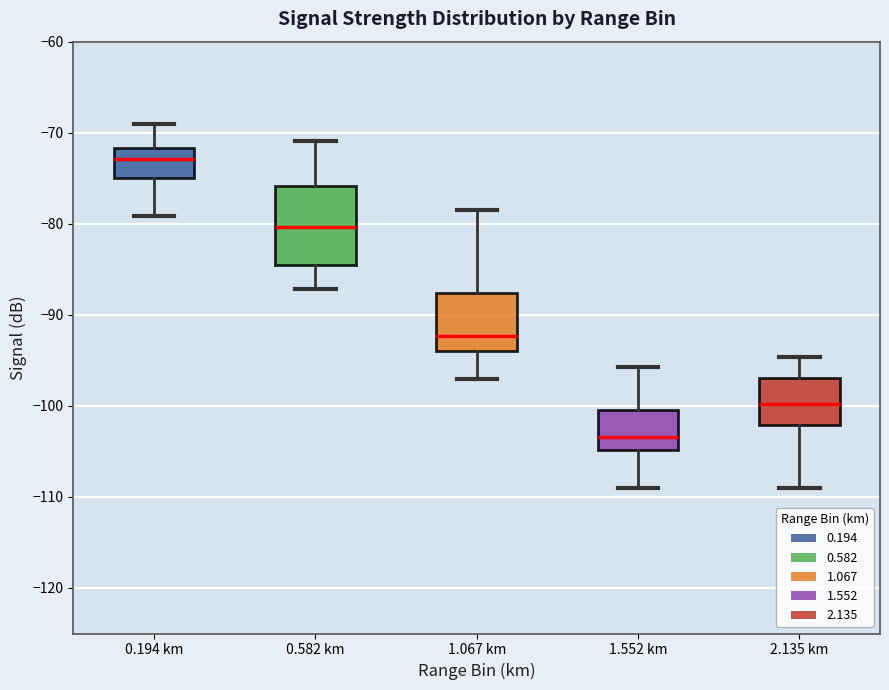

Reading left to right, transcribe this box plot: for each box, give where its median line is, the range the box spans, and where its two whiskers end, as read against the y-axis. The values are not printed on the chart, so give them approximately, as read against the axis.

0.194 km: median -73, box -75 to -72, whiskers -79 to -69
0.582 km: median -80, box -85 to -76, whiskers -87 to -71
1.067 km: median -92, box -94 to -88, whiskers -97 to -78
1.552 km: median -103, box -105 to -100, whiskers -109 to -96
2.135 km: median -100, box -102 to -97, whiskers -109 to -95